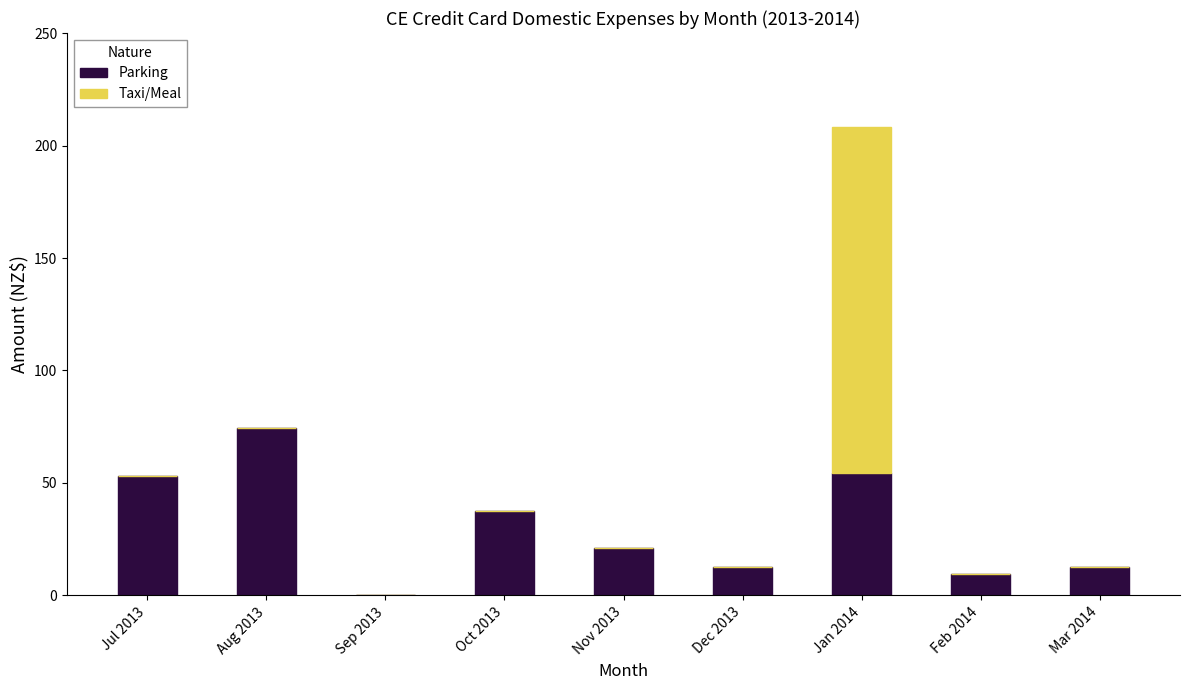

True or false: Parking has a value of 12.5 at Mar 2014.

True